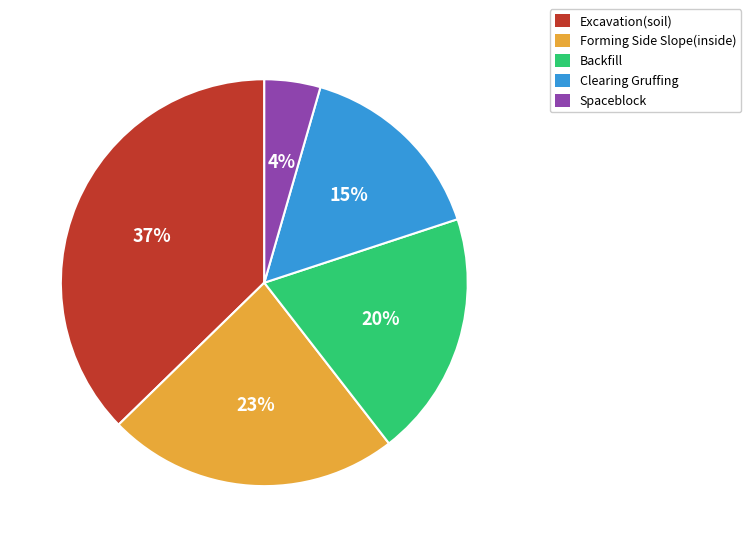

Which slice is the largest?

Excavation(soil)